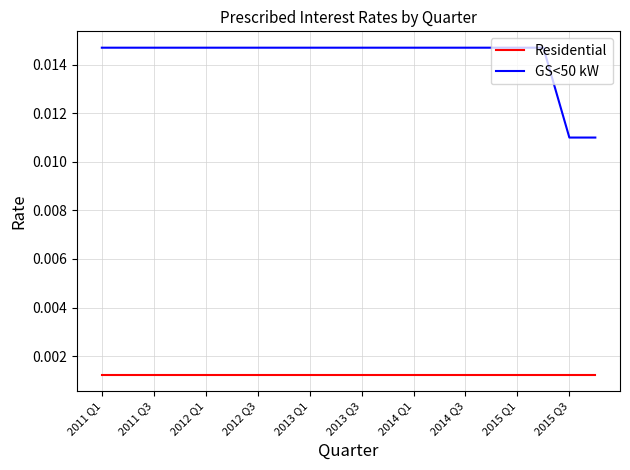

True or false: GS<50 kW and Residential cross at least once.

False